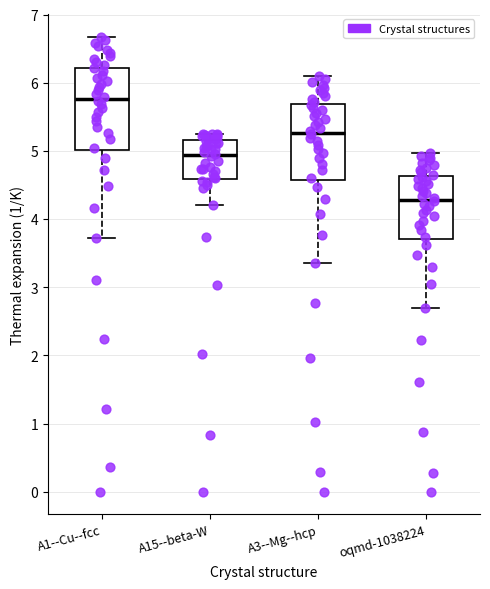

Where does the lower whisker of the box for A15--beta-W end on the y-axis? The values are not printed on the chart, so give them approximately, as read against the axis.

4.2